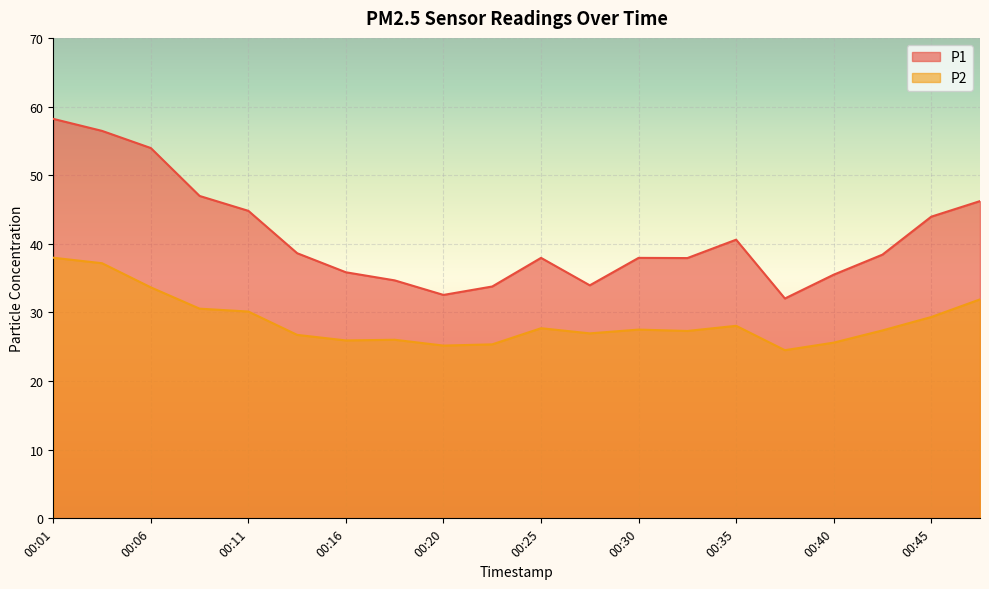

The value of P1 at 00:13 is 11.5. True or false?

False